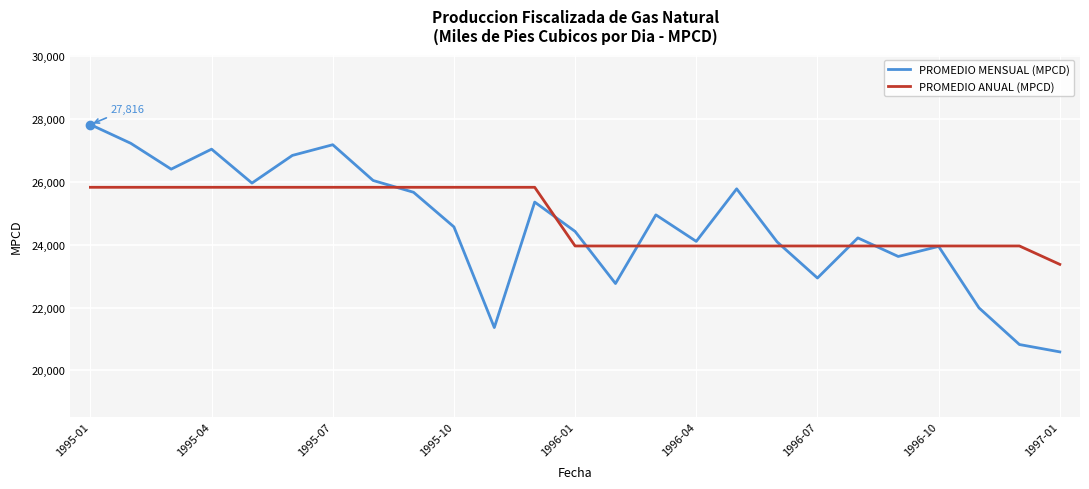

Which series has the widest spread of values?

PROMEDIO MENSUAL (MPCD)